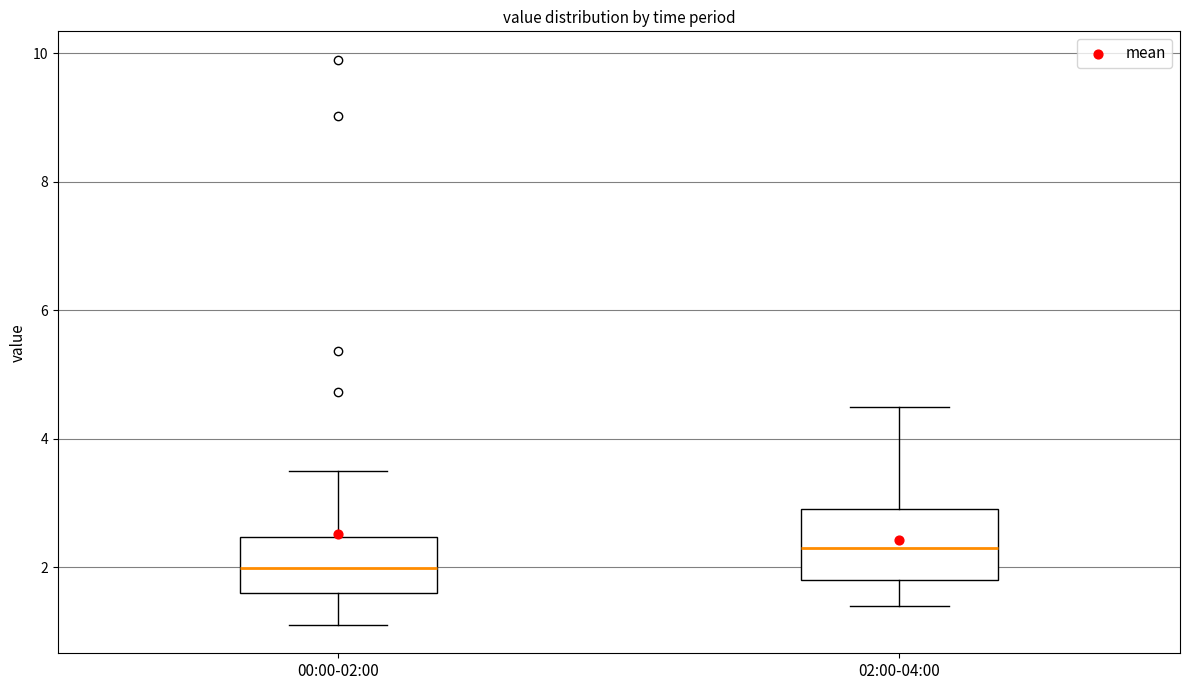

Where is the upper edge of the box for 02:00-04:00 on the y-axis? The values are not printed on the chart, so give them approximately, as read against the axis.

3.0